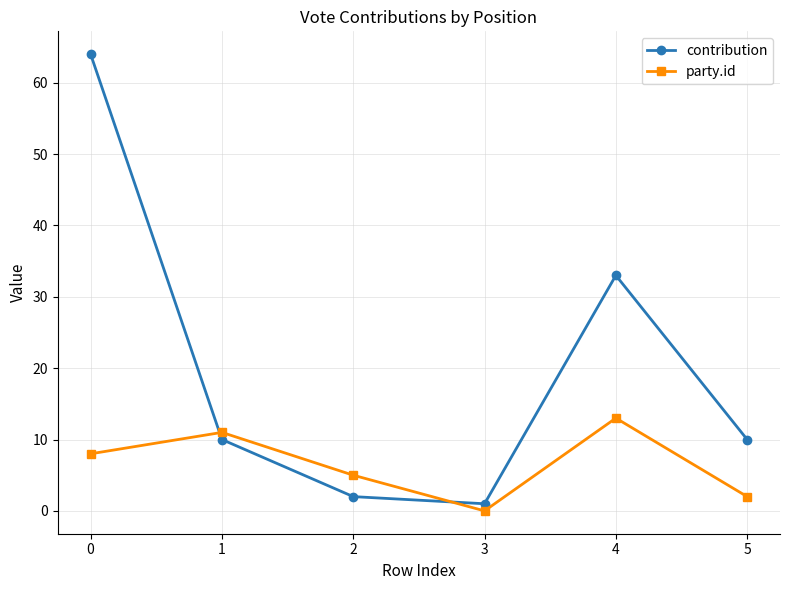

What is the sum of all contribution values?

120